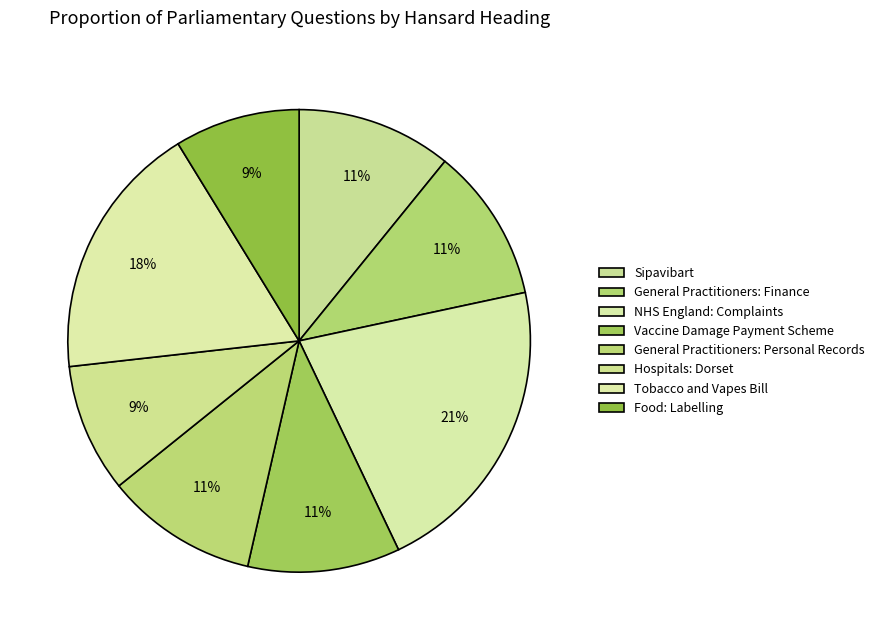

Which slice is the smallest?

Food: Labelling